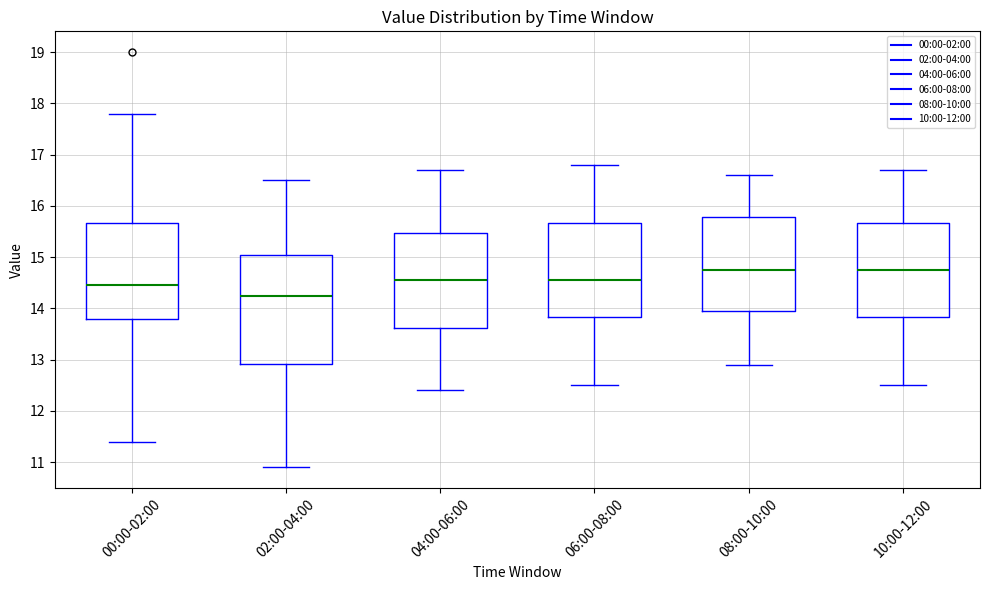

Comparing the boxes themselves (not the whiskers), which one is the tallest?

02:00-04:00